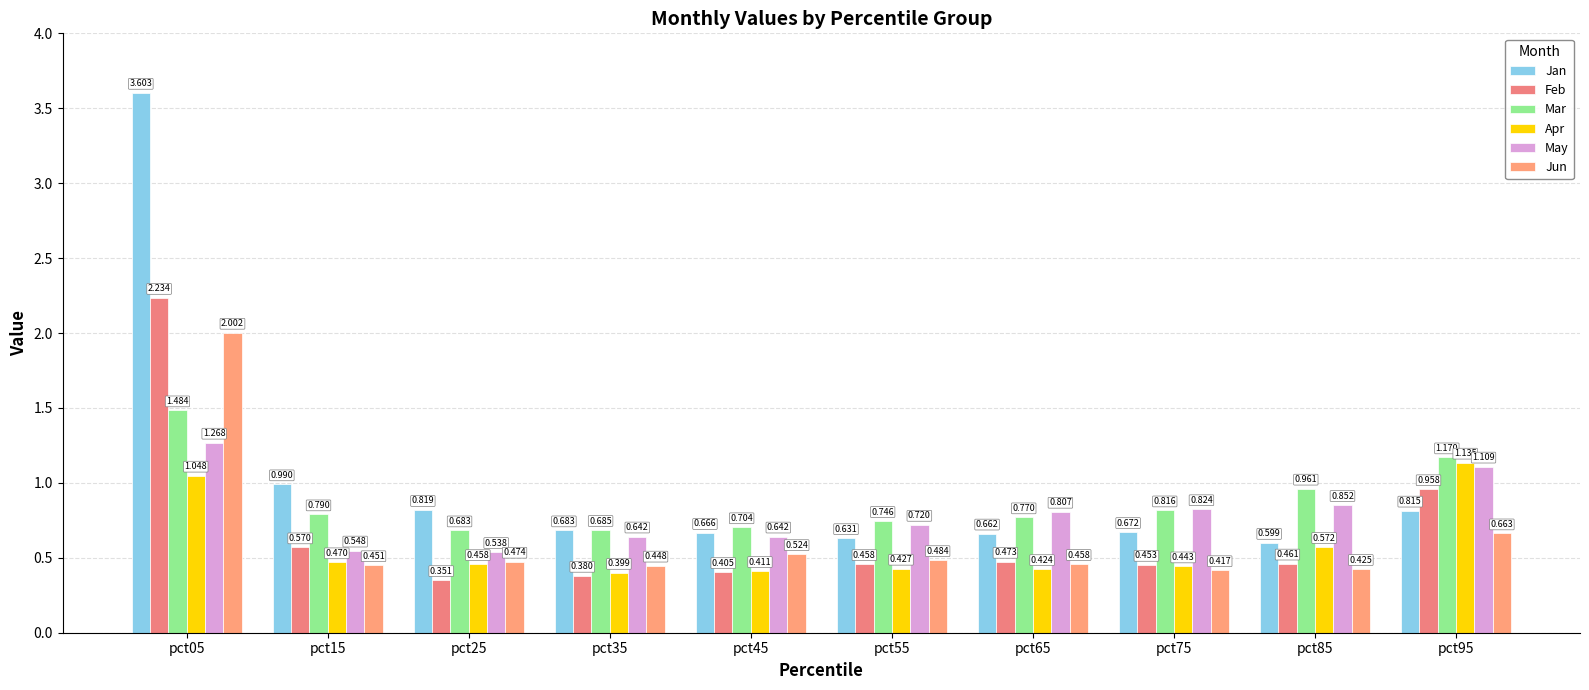

What is the difference between the Jun values at pct05 and pct35?

1.6